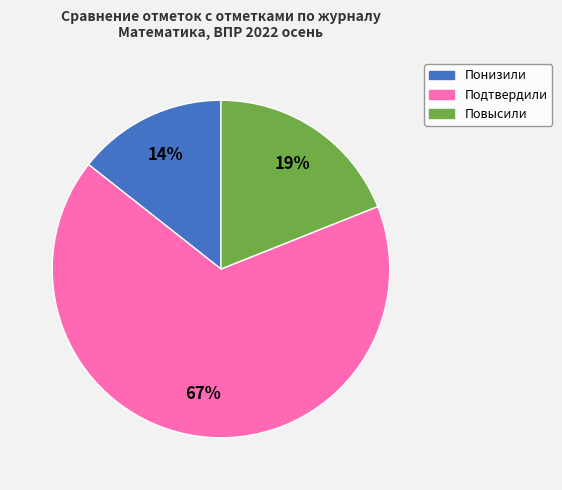

True or false: Понизили accounts for 14% of the total.

True